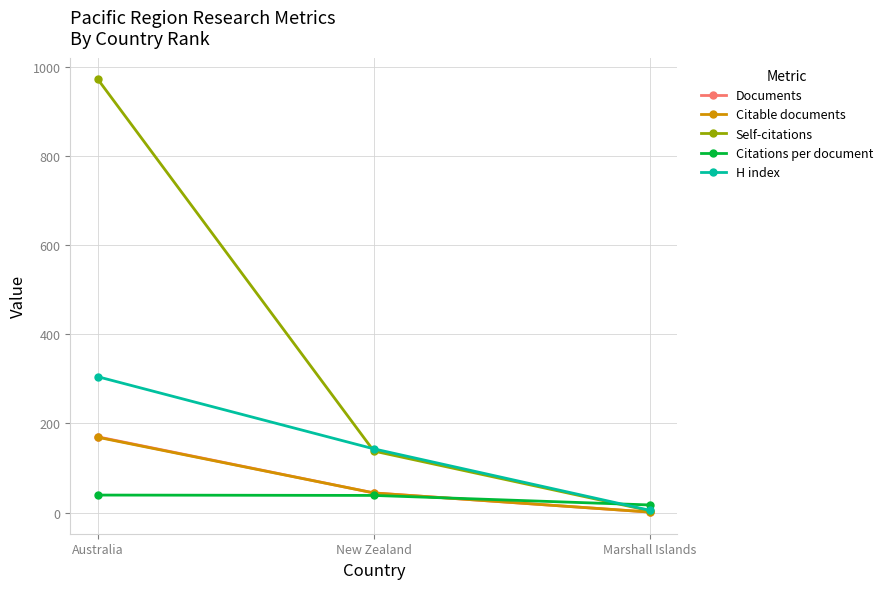

List the labels in order of Citable documents value, largest first.

Australia, New Zealand, Marshall Islands